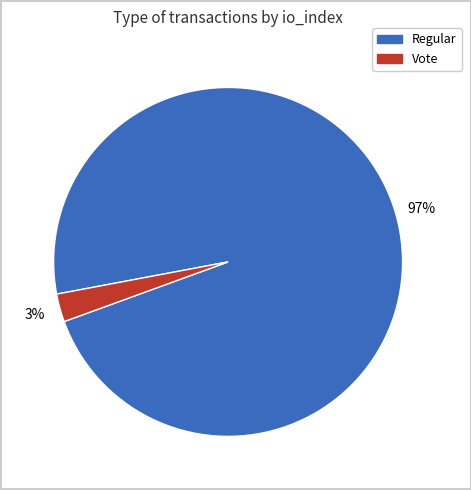

To the nearest percent, what is the average slice percentage?

50%